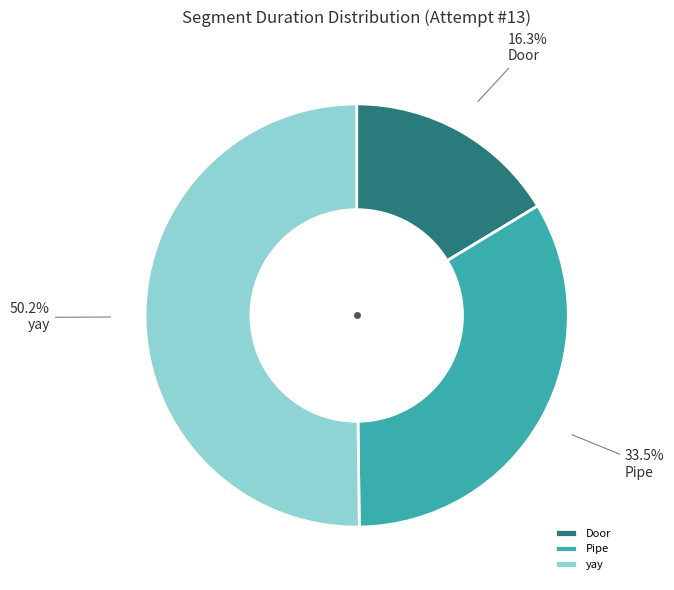

Do yay and Pipe together represent more than half of the pie?

Yes